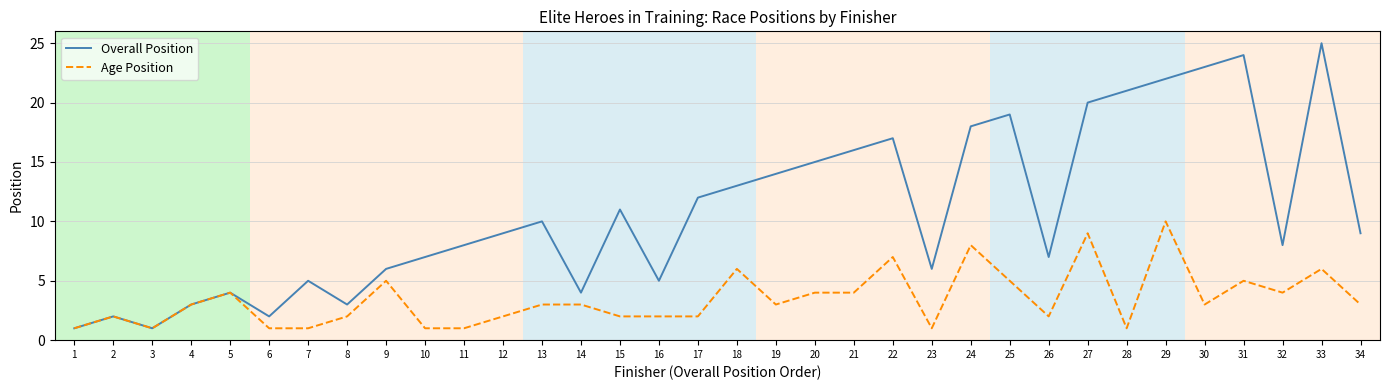

Reading left to right, extract all data points from this chart.

Overall Position: 1=1	2=2	3=1	4=3	5=4	6=2	7=5	8=3	9=6	10=7	11=8	12=9	13=10	14=4	15=11	16=5	17=12	18=13	19=14	20=15	21=16	22=17	23=6	24=18	25=19	26=7	27=20	28=21	29=22	30=23	31=24	32=8	33=25	34=9
Age Position: 1=1	2=2	3=1	4=3	5=4	6=1	7=1	8=2	9=5	10=1	11=1	12=2	13=3	14=3	15=2	16=2	17=2	18=6	19=3	20=4	21=4	22=7	23=1	24=8	25=5	26=2	27=9	28=1	29=10	30=3	31=5	32=4	33=6	34=3